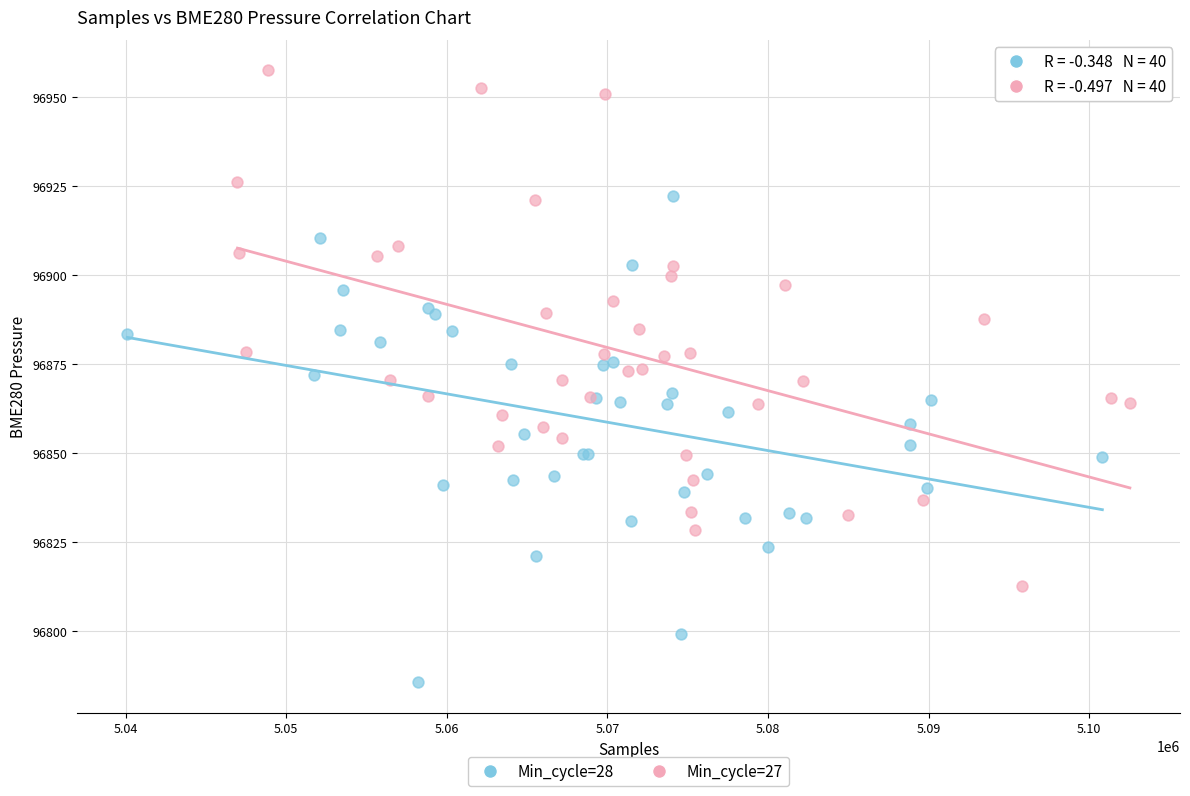

Which series contains the highest Y value?

Min_cycle=27